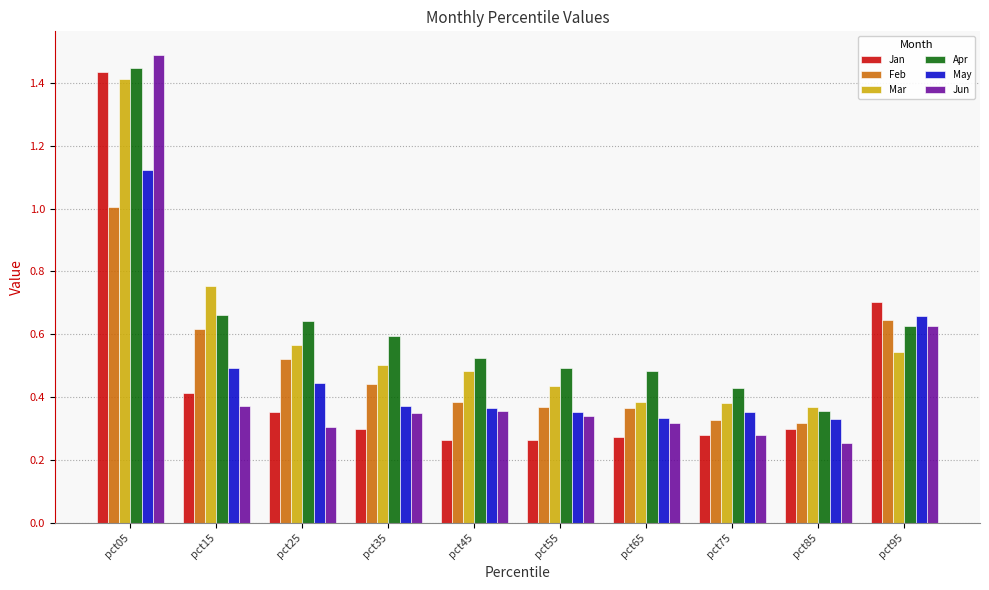

The Jan series shows 0.2 at pct15. True or false?

False